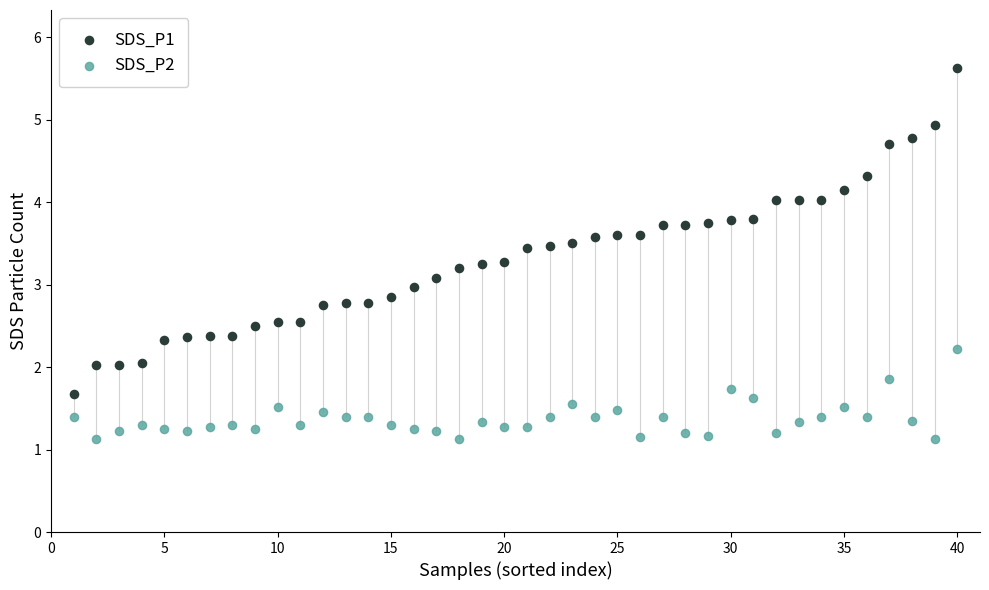

Which series has the largest Y range (max minus min)?

SDS_P1